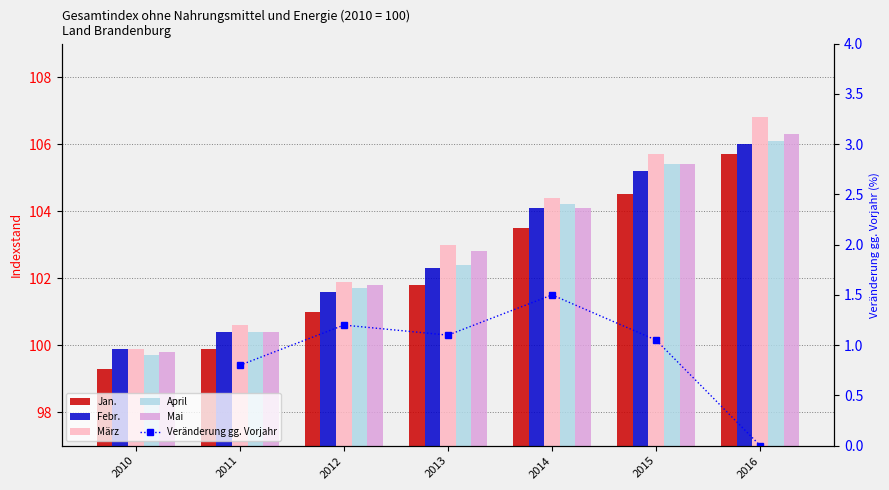

Does the chart contain stacked bars?

No